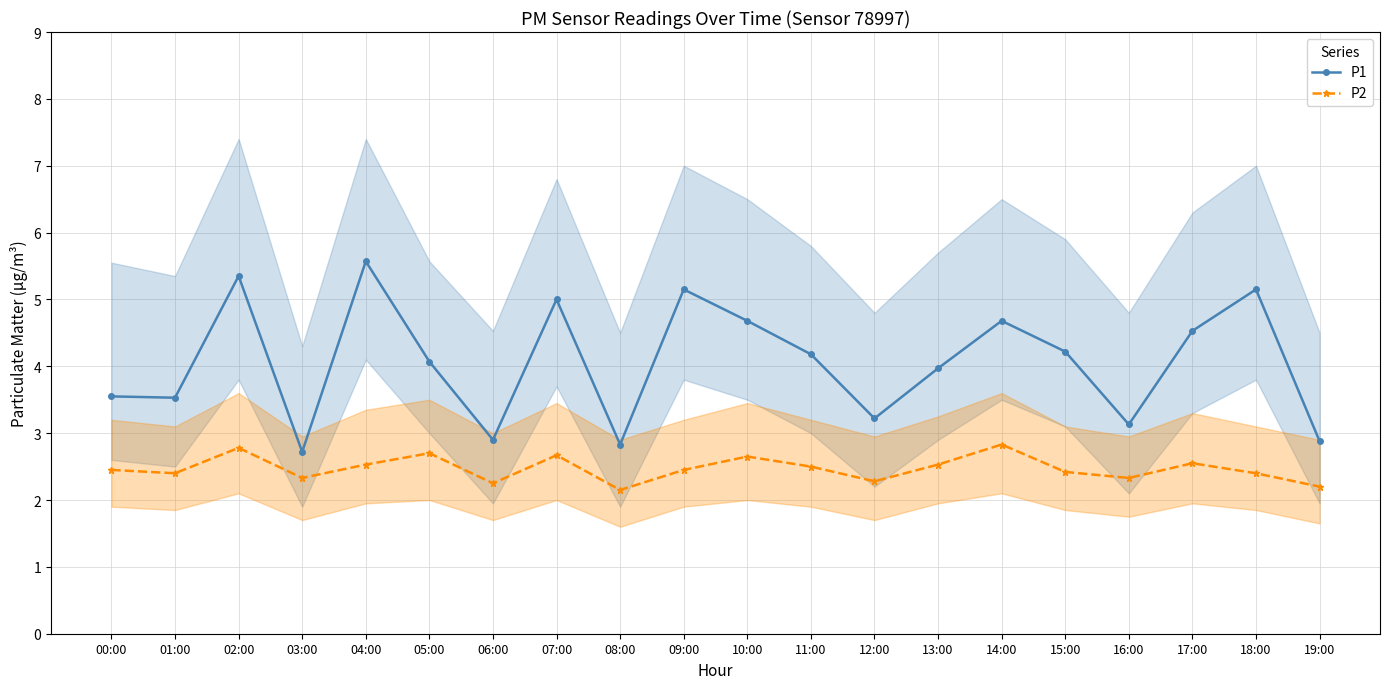

True or false: P2 has a value of 2.8 at 02:00.

True